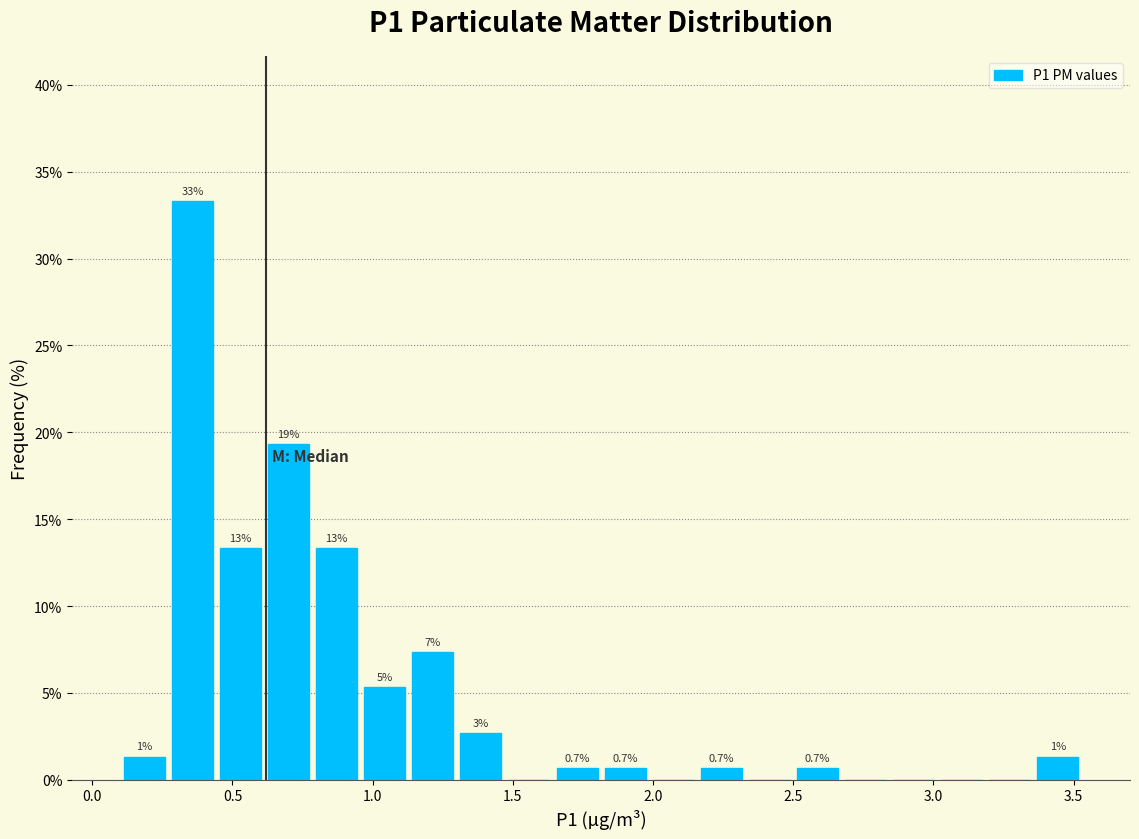

Around what value on the x-axis is the tallest bar? Give the approximate position of its centre, as read against the axis.

0.35